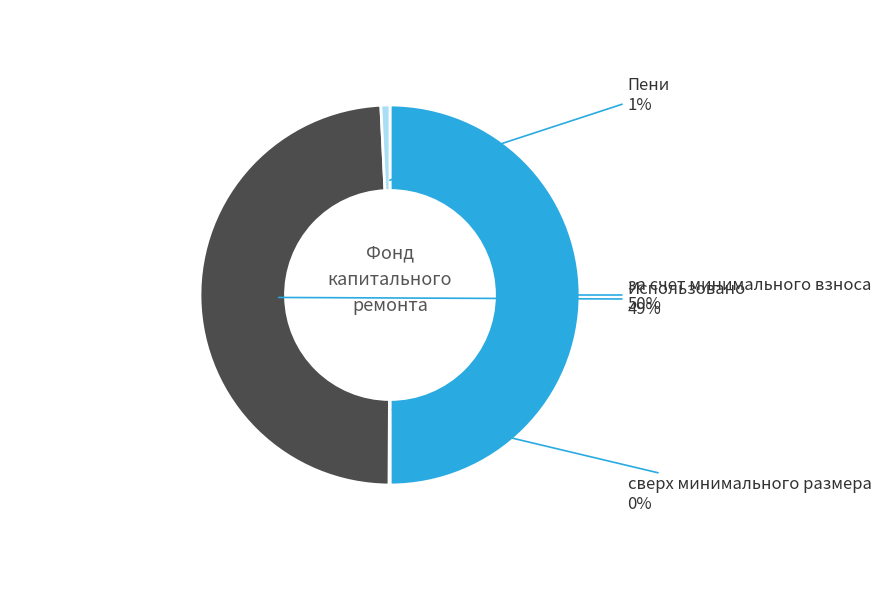

To the nearest percent, what is the difference between the largest and smallest slice percentages?

50%